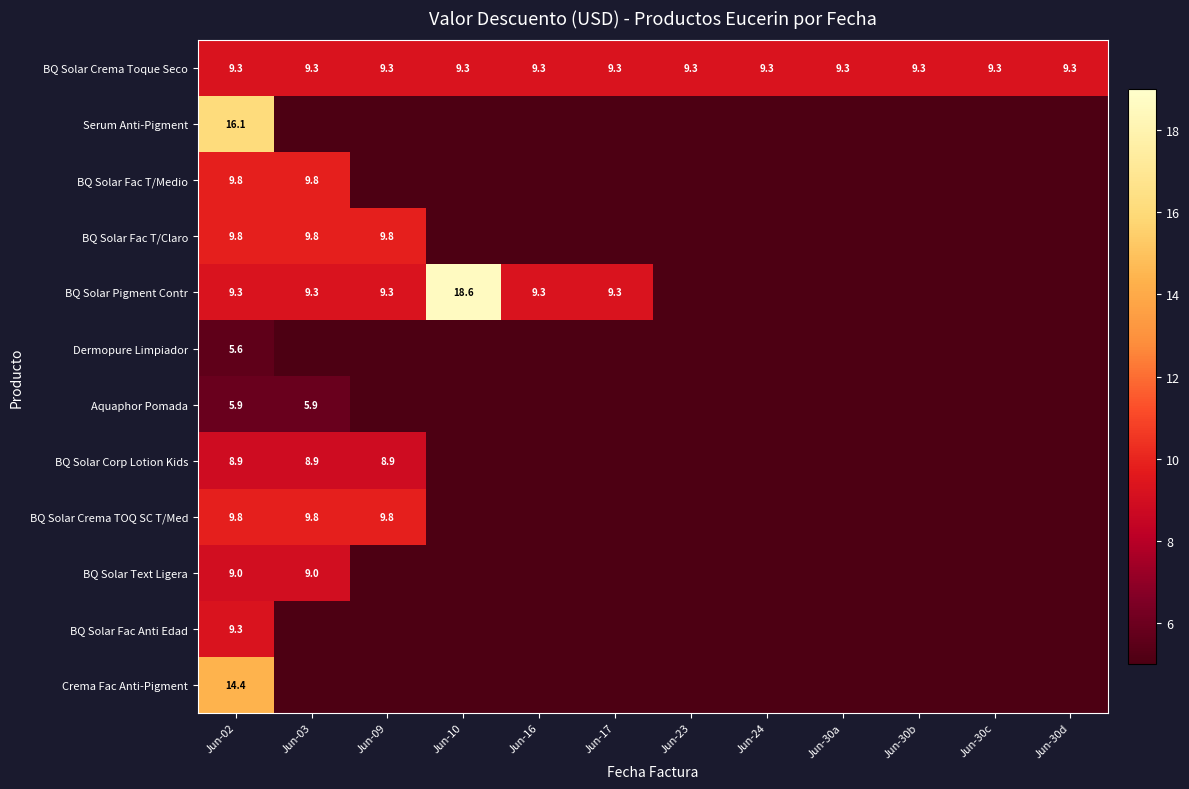

What is the maximum value for BQ Solar Crema Toque Seco?

9.3